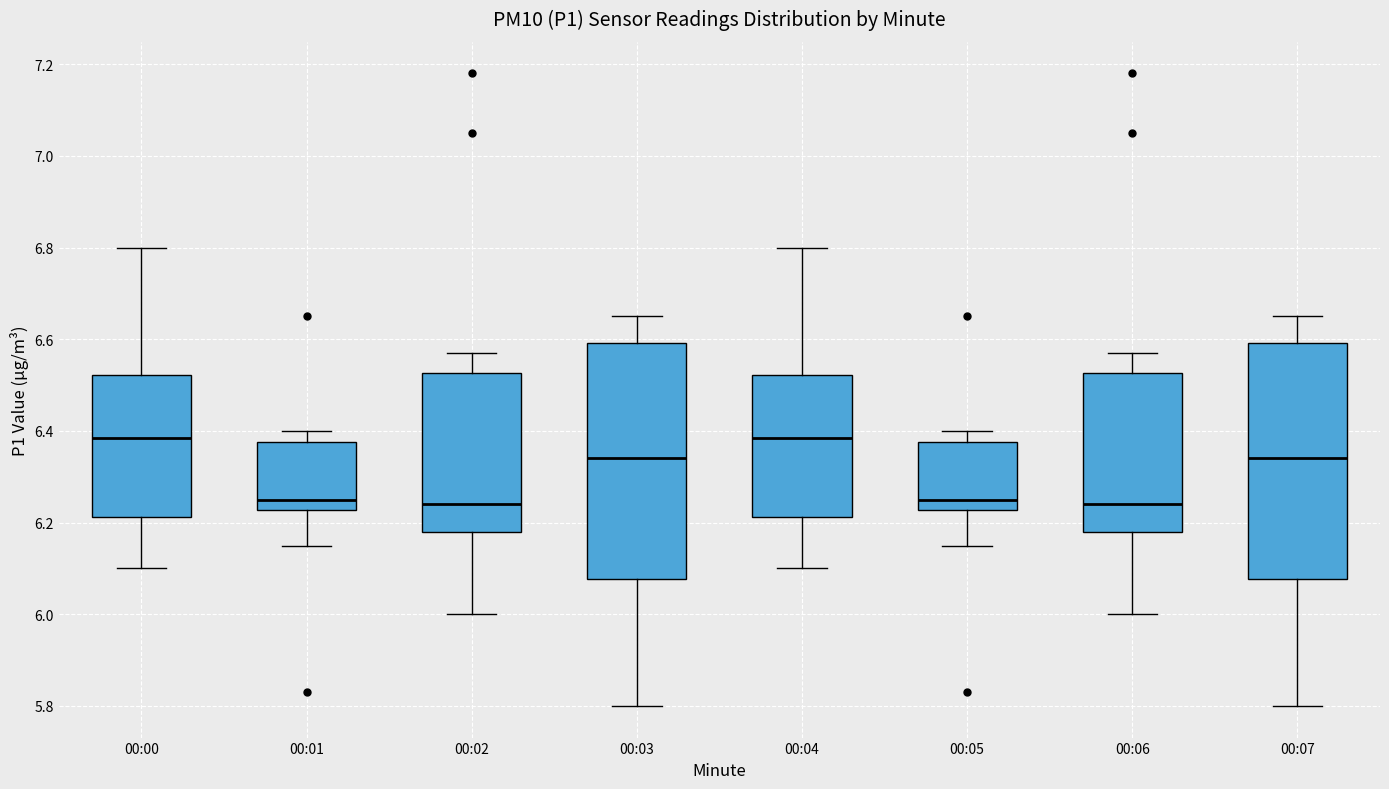

Reading left to right, transcribe this box plot: for each box, give where its median line is, the range the box spans, and where its two whiskers end, as read against the y-axis. The values are not printed on the chart, so give them approximately, as read against the axis.

00:00: median 6.38, box 6.22 to 6.52, whiskers 6.10 to 6.80
00:01: median 6.26, box 6.22 to 6.38, whiskers 6.16 to 6.40
00:02: median 6.24, box 6.18 to 6.52, whiskers 6.00 to 6.58
00:03: median 6.34, box 6.08 to 6.60, whiskers 5.80 to 6.66
00:04: median 6.38, box 6.22 to 6.52, whiskers 6.10 to 6.80
00:05: median 6.26, box 6.22 to 6.38, whiskers 6.16 to 6.40
00:06: median 6.24, box 6.18 to 6.52, whiskers 6.00 to 6.58
00:07: median 6.34, box 6.08 to 6.60, whiskers 5.80 to 6.66